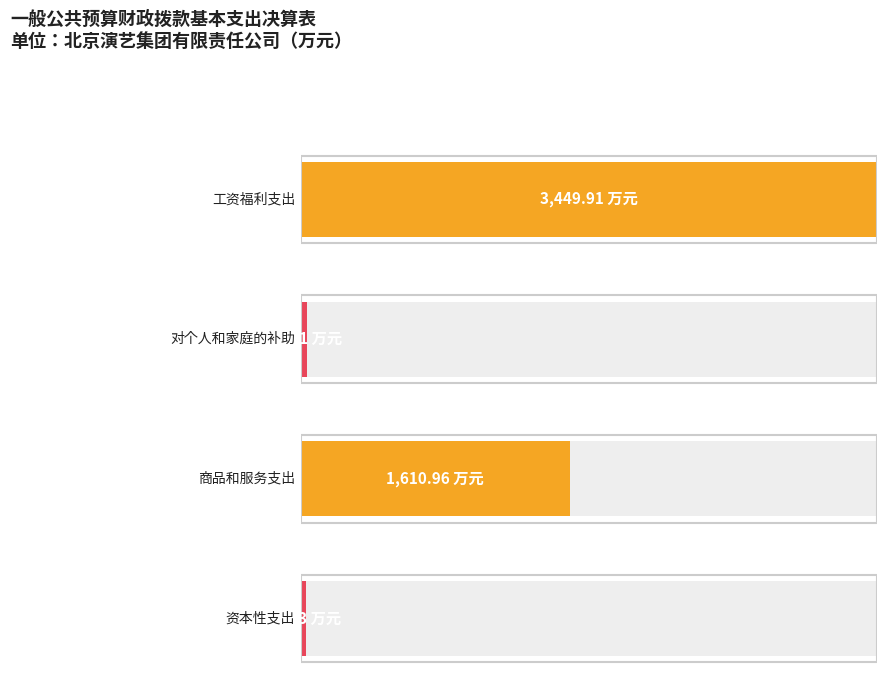

What is the average value?

1283.2